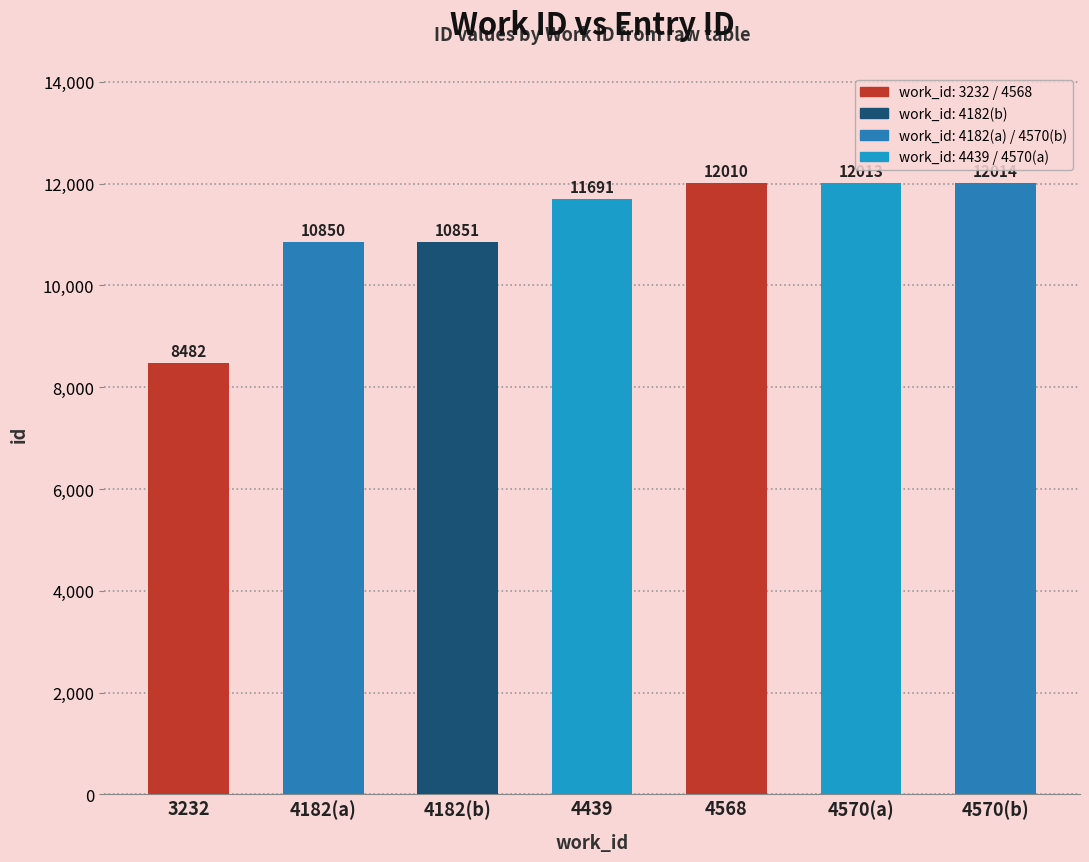

True or false: the data shows 4530 at 3232.

False